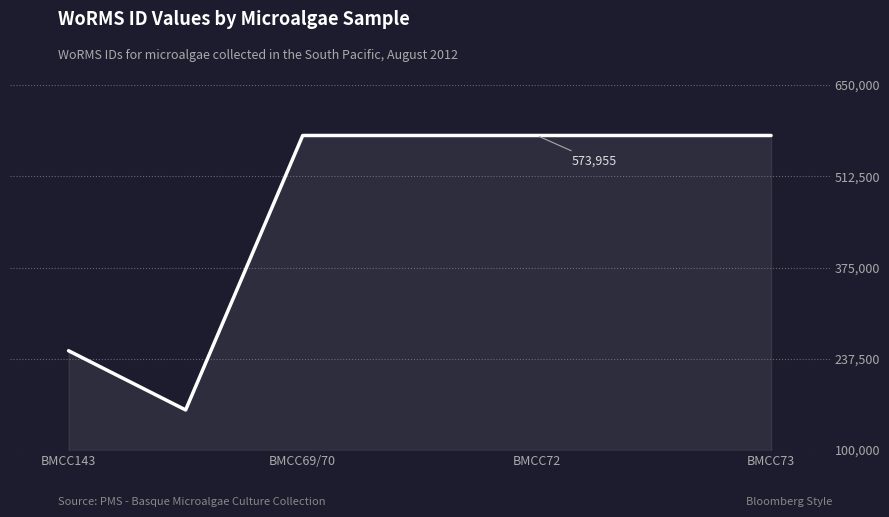

What is the difference between the second highest and second lowest values?

324224